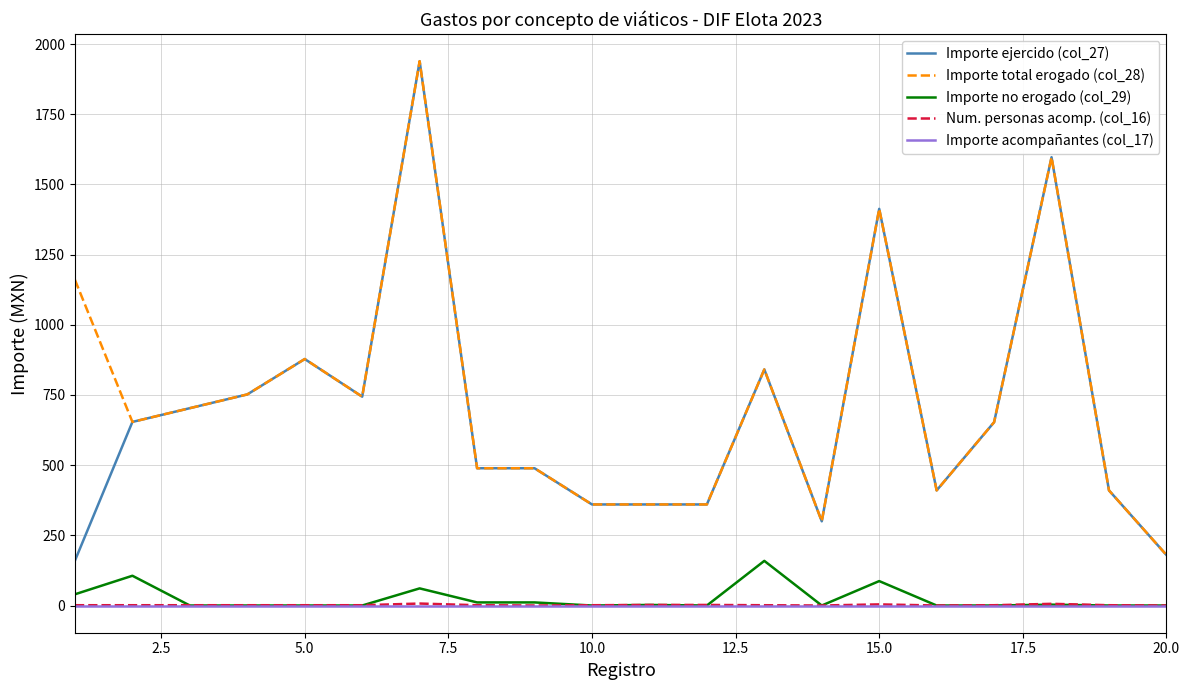

Count the Num. personas acomp. (col_16) values in the range 1 to 2.

13